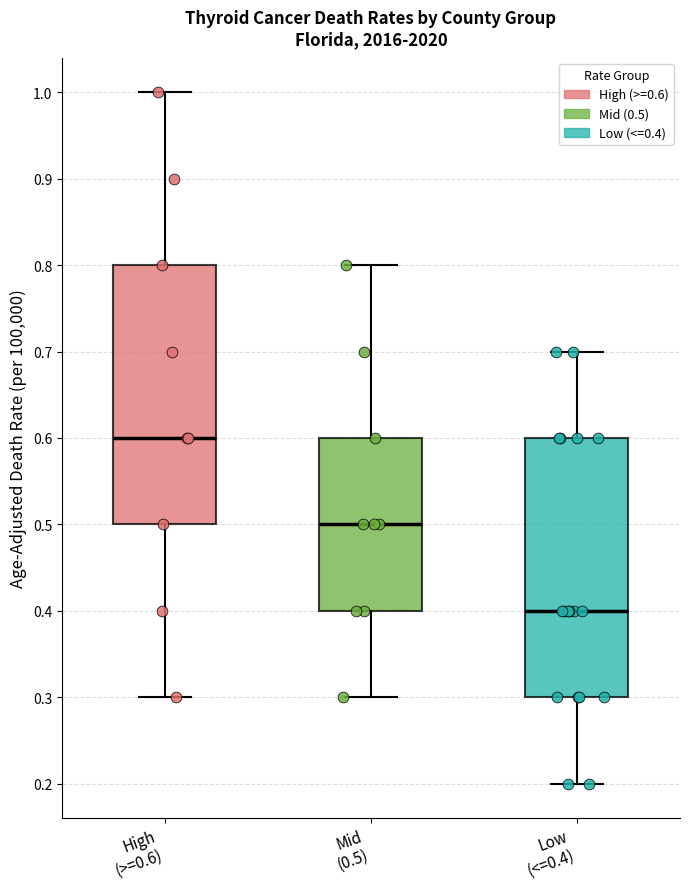

Which box has the lowest median line?

Low (<=0.4)